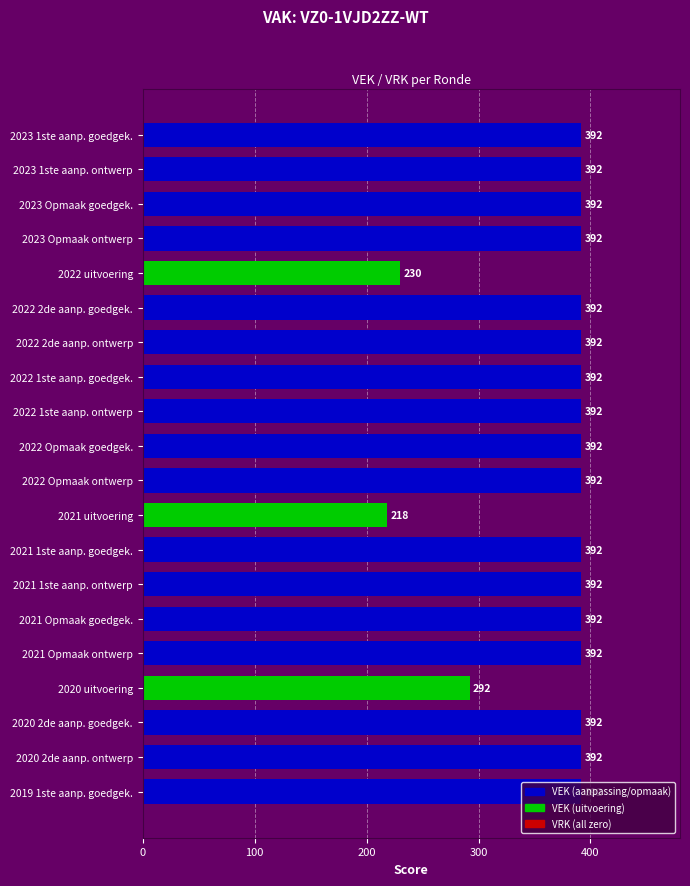

Approximately how many times larger is the value at 2022 2de aanp. goedgek. compared to 2021 Opmaak ontwerp?

1.0